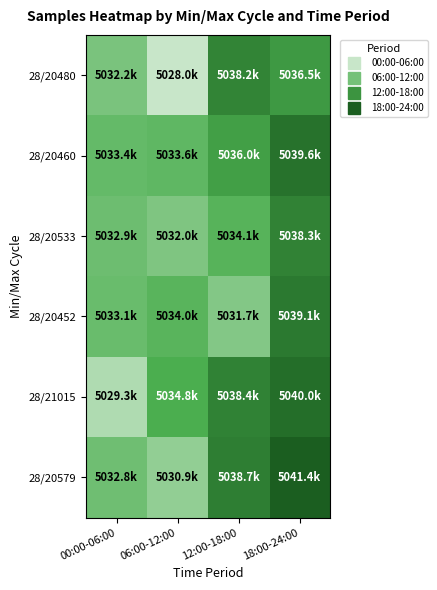

What is the smallest value displayed?

5028009